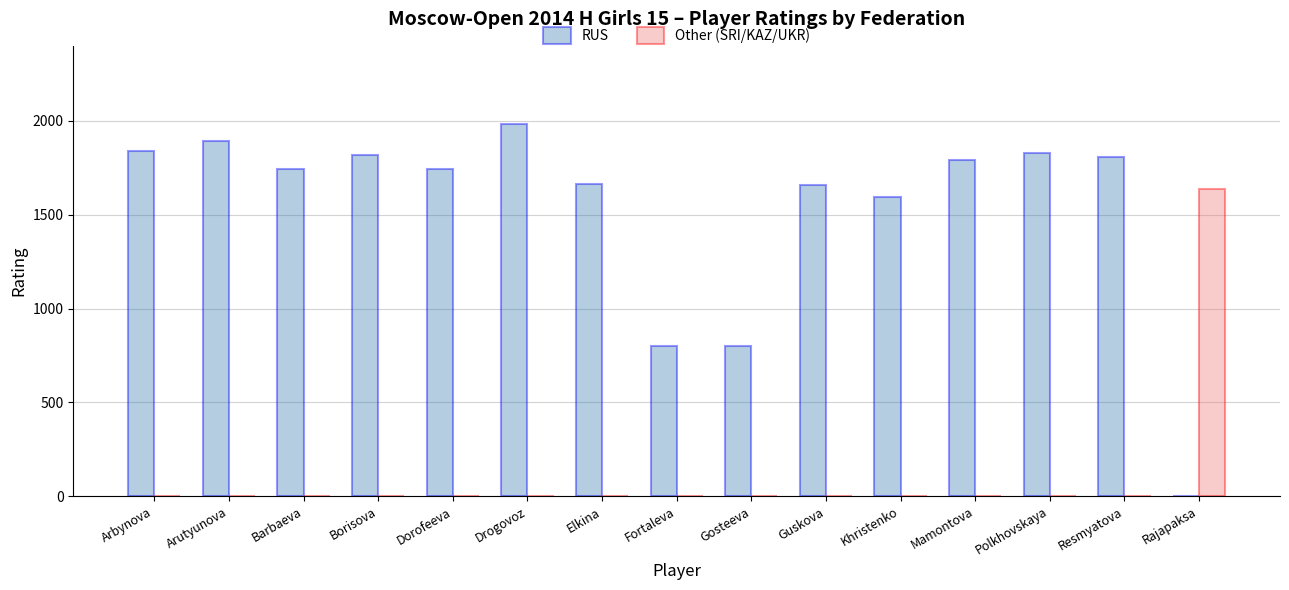

How many groups of bars are there?

15